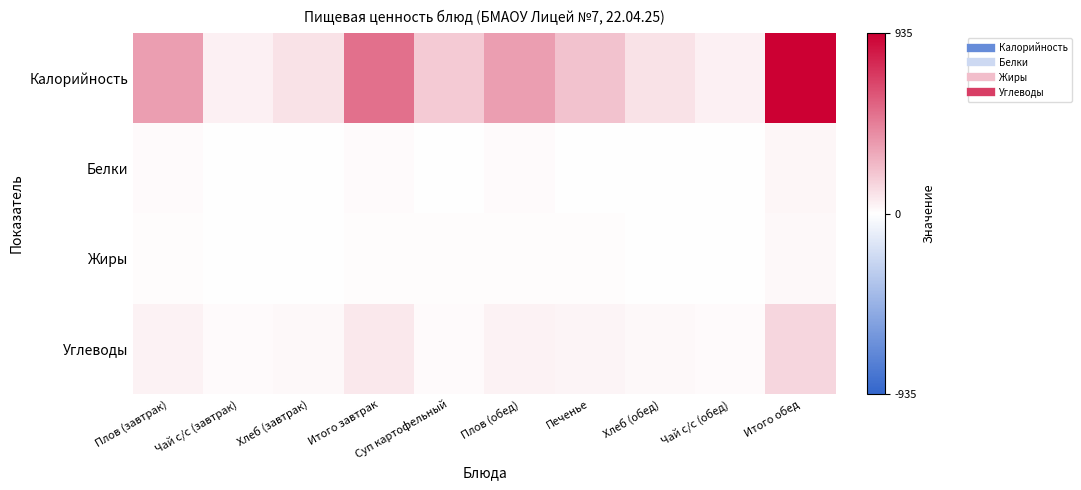

Reading left to right, extract all data points from this chart.

Калорийность: Плов (завтрак)=354	Чай с/с (завтрак)=58	Хлеб (завтрак)=108	Итого завтрак=520	Суп картофельный=193	Плов (обед)=354	Печенье=222	Хлеб (обед)=108	Чай с/с (обед)=58	Итого обед=935
Белки: Плов (завтрак)=16	Чай с/с (завтрак)=0	Хлеб (завтрак)=4	Итого завтрак=20	Суп картофельный=7	Плов (обед)=16	Печенье=5	Хлеб (обед)=4	Чай с/с (обед)=0	Итого обед=32
Жиры: Плов (завтрак)=8	Чай с/с (завтрак)=0	Хлеб (завтрак)=0	Итого завтрак=8	Суп картофельный=9	Плов (обед)=8	Печенье=8	Хлеб (обед)=0	Чай с/с (обед)=0	Итого обед=25
Углеводы: Плов (завтрак)=49	Чай с/с (завтрак)=15	Хлеб (завтрак)=22	Итого завтрак=86	Суп картофельный=21	Плов (обед)=49	Печенье=40	Хлеб (обед)=22	Чай с/с (обед)=15	Итого обед=147